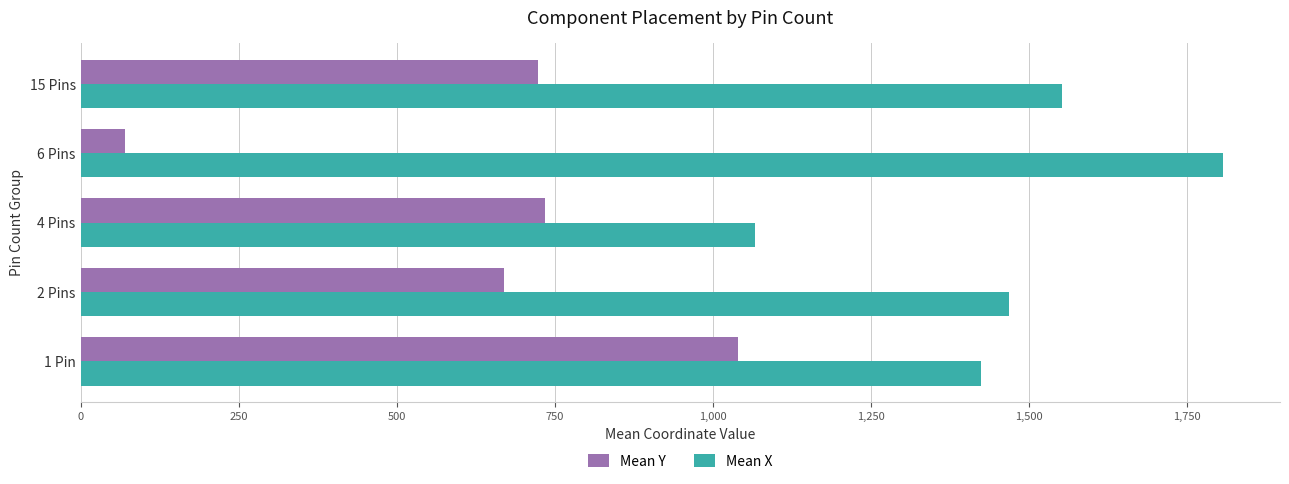

What is the smallest value displayed?

71.0